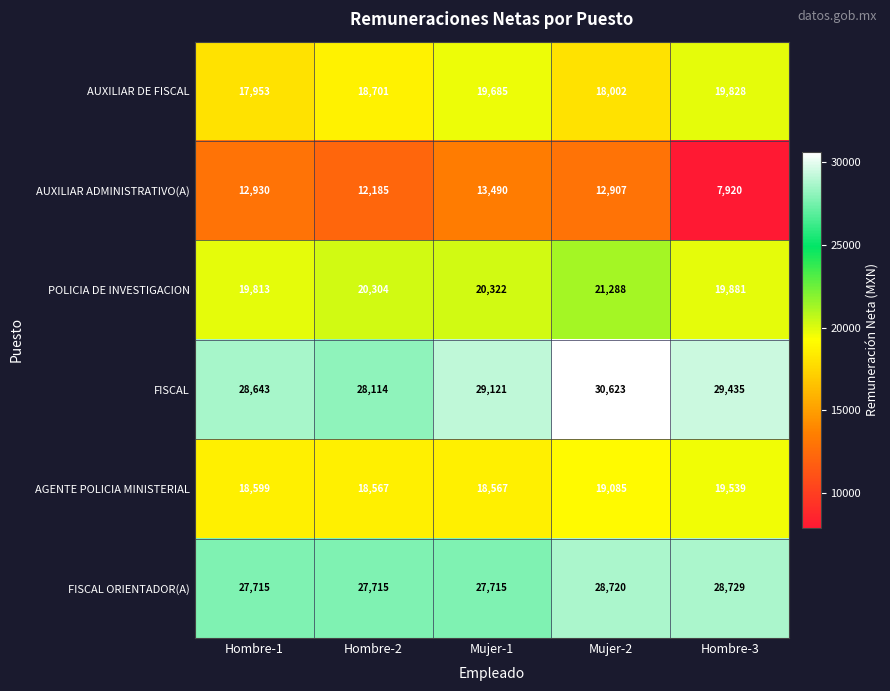

At which category is the sum across all series the highest?

Mujer-2